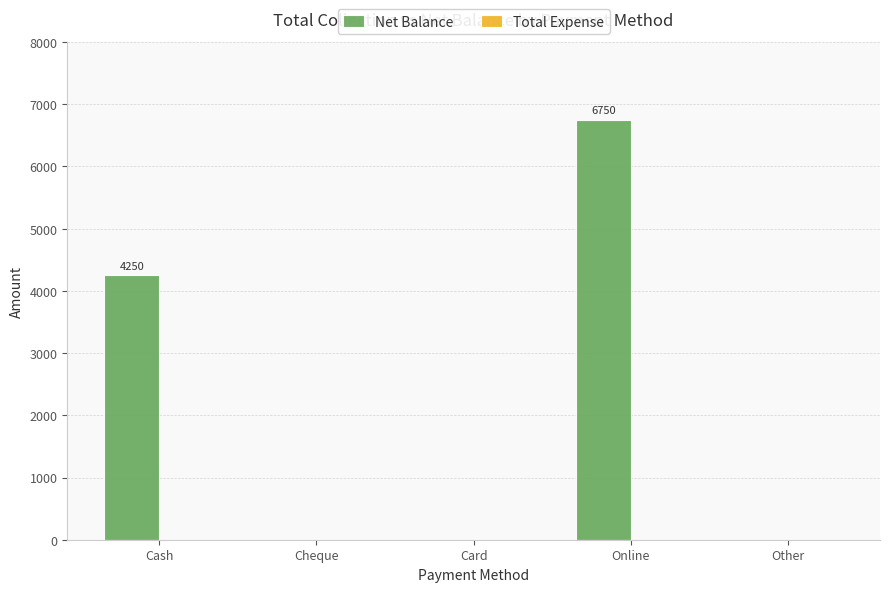

Reading left to right, list all the values displayed in this chart.

Cash=4250	Cheque=0	Card=0	Online=6750	Other=0